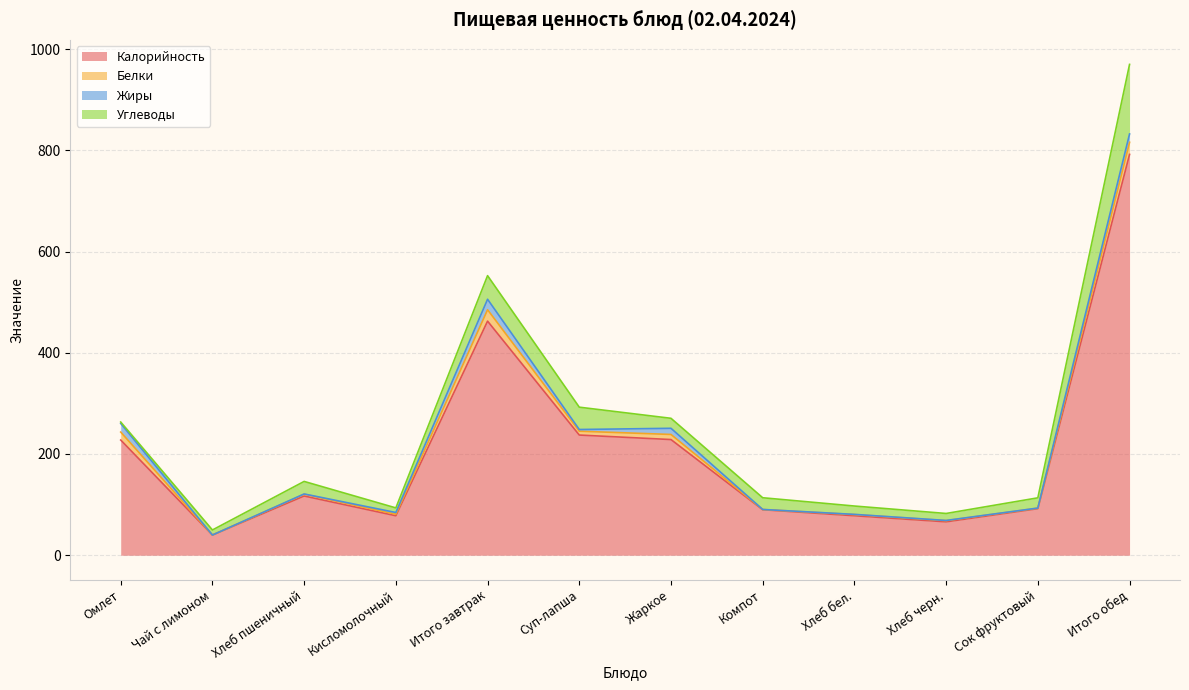

Rank the series by their maximum value, from highest to lowest.

Калорийность, Углеводы, Белки, Жиры